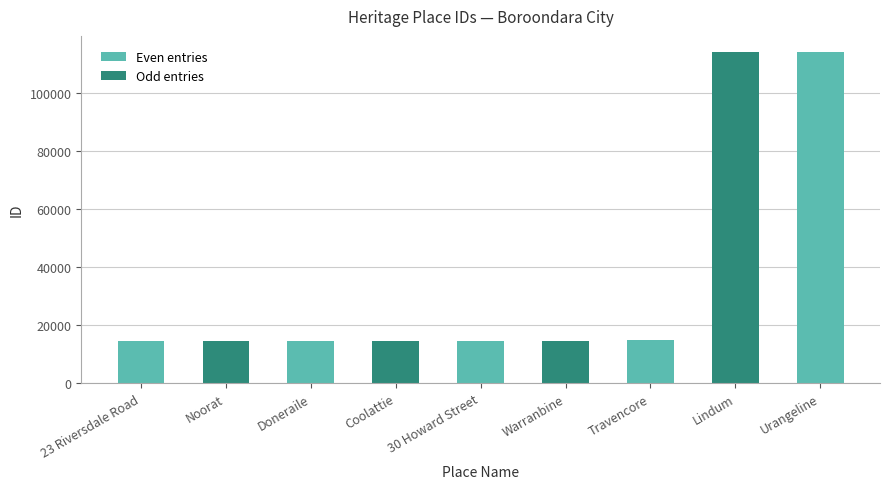

What is the label of the 9th bar from the left?

Urangeline